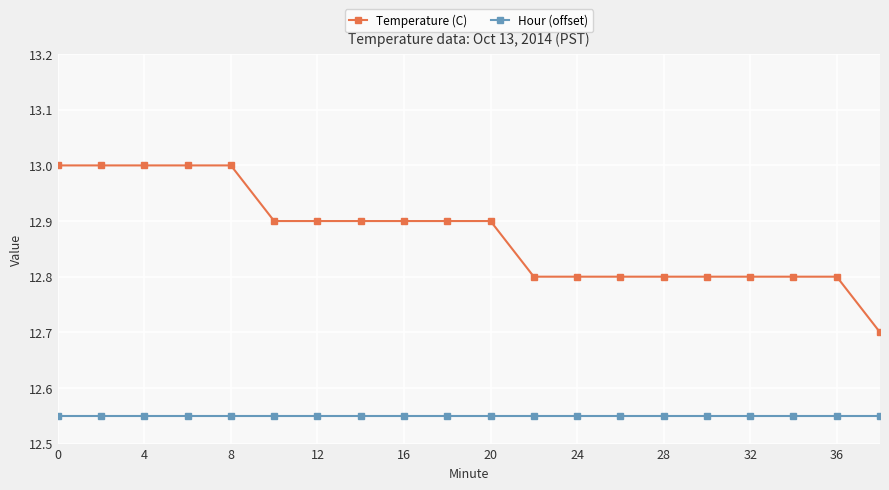

What is the value of the Temperature (C) point at the 14th from the left?

12.8